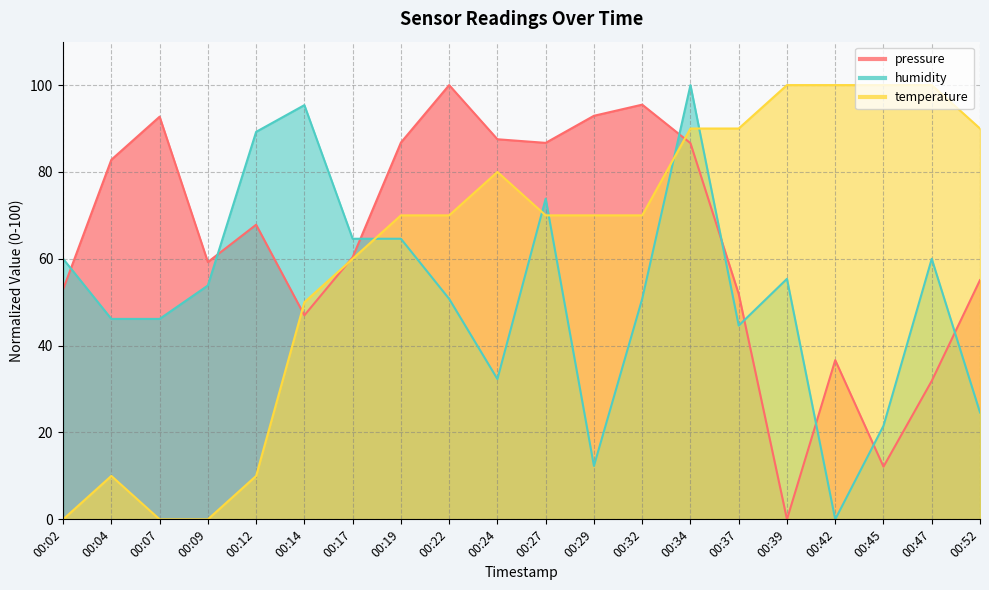

Which series has the largest total across all categories?

pressure